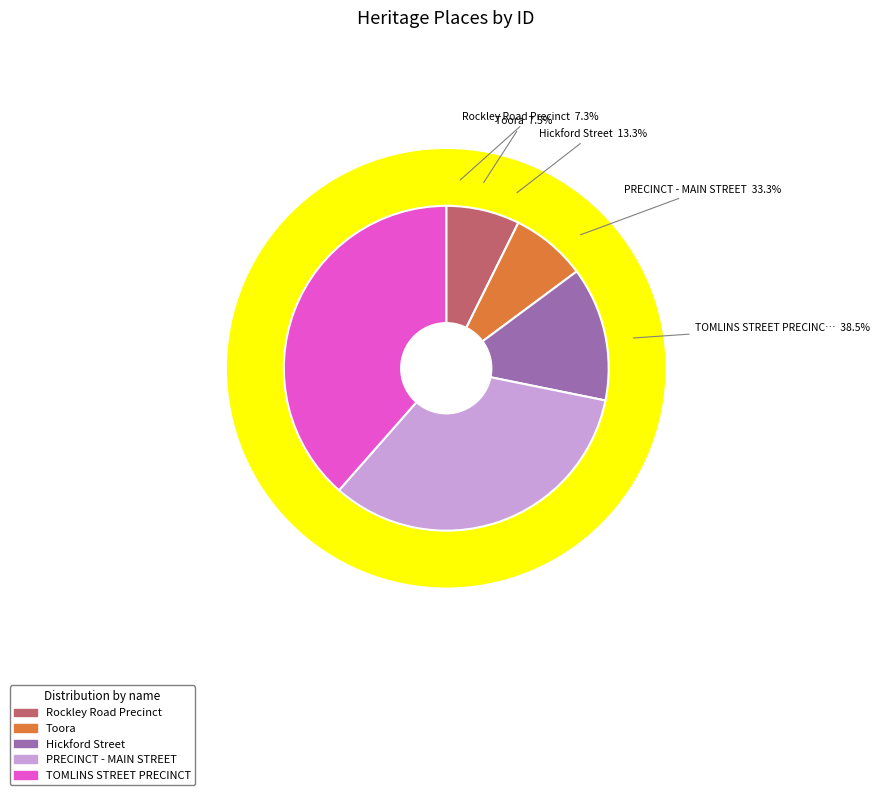

Between PRECINCT - MAIN STREET and Hickford Street, which is larger?

PRECINCT - MAIN STREET